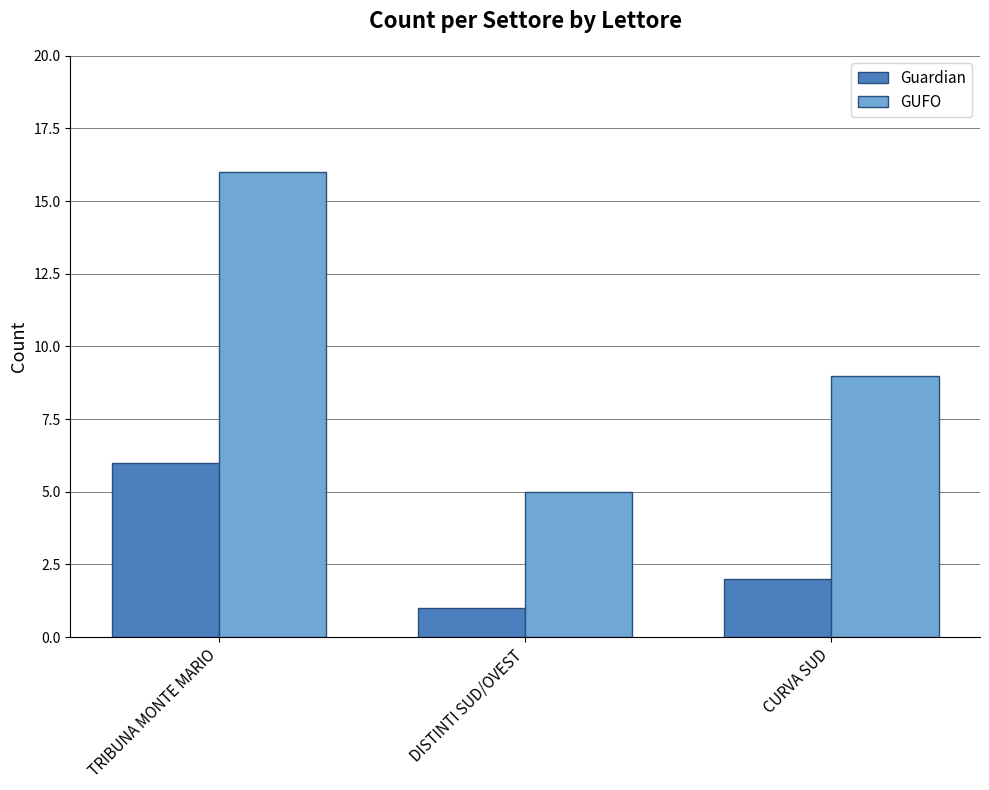

What is the value of the GUFO bar at the 1st from the left?

16